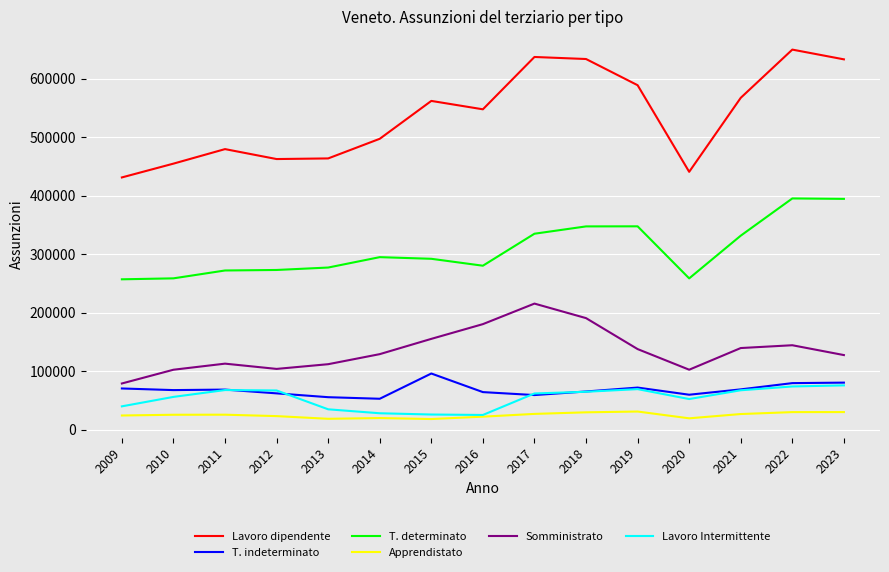

The value of Lavoro Intermittente at 2018 is 114859. True or false?

False